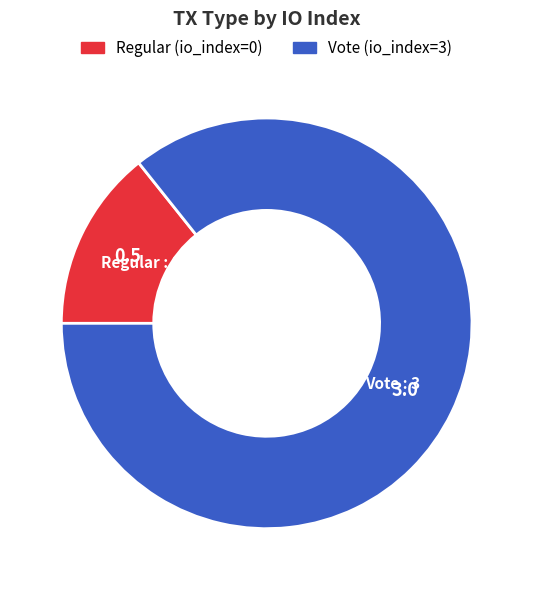

Count the number of slices in the pie.

2